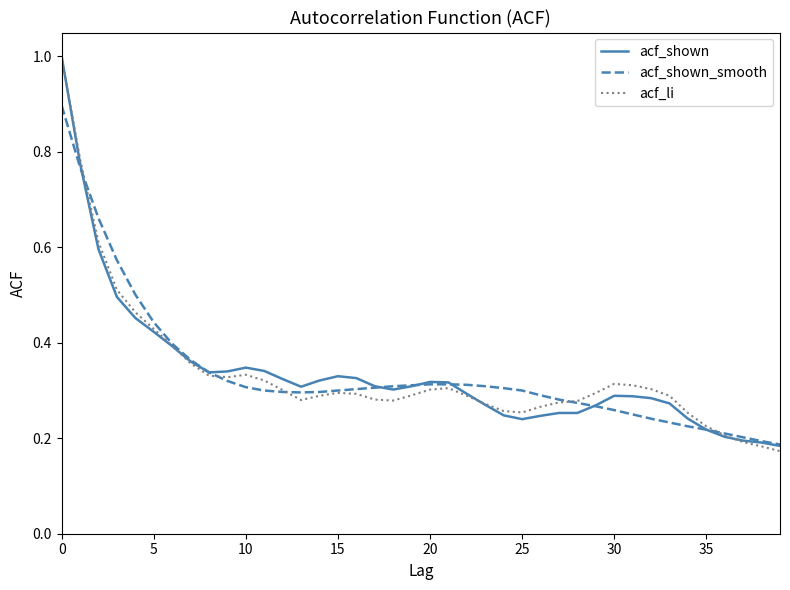

Which series has the largest range (max minus min)?

acf_li